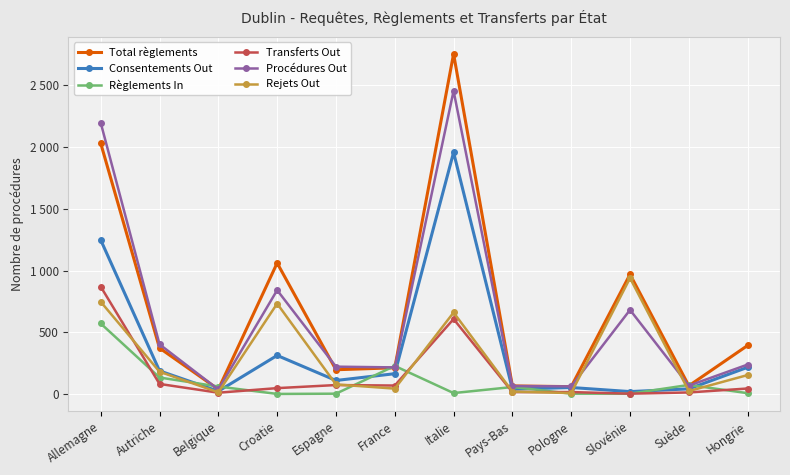

What are all the series names shown in the legend?

Total règlements, Consentements Out, Règlements In, Transferts Out, Procédures Out, Rejets Out